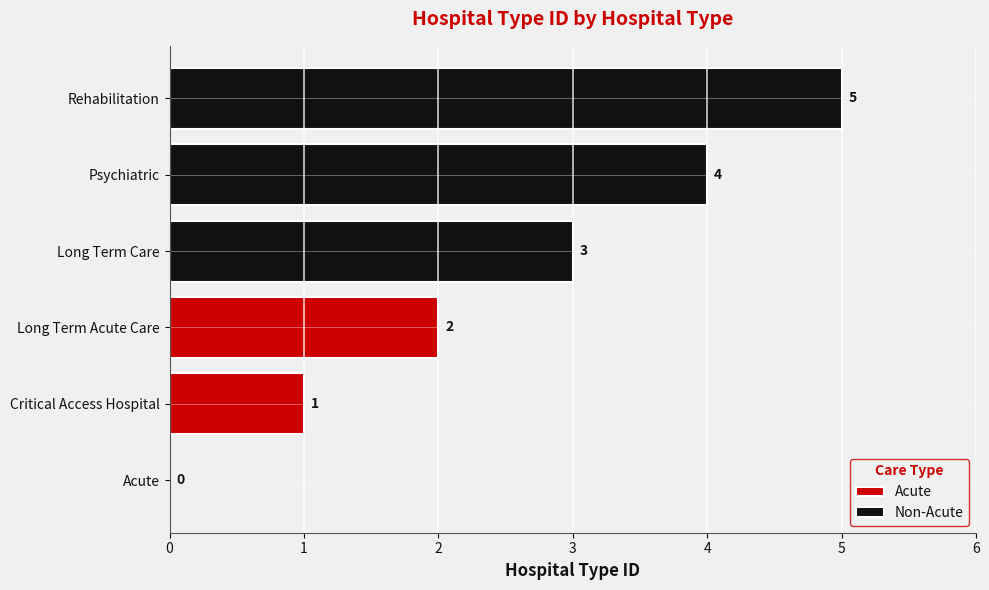

Reading right to left, list all the values displayed in this chart.

Rehabilitation=5	Psychiatric=4	Long Term Care=3	Long Term Acute Care=2	Critical Access Hospital=1	Acute=0